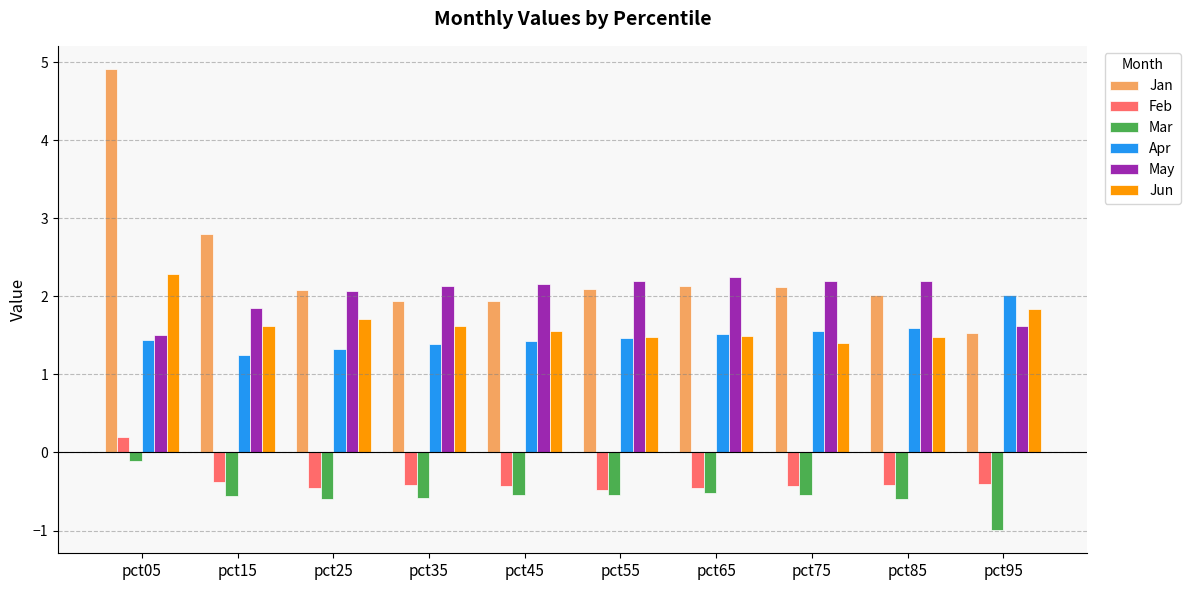

What is the minimum value shown in the chart?

-1.0